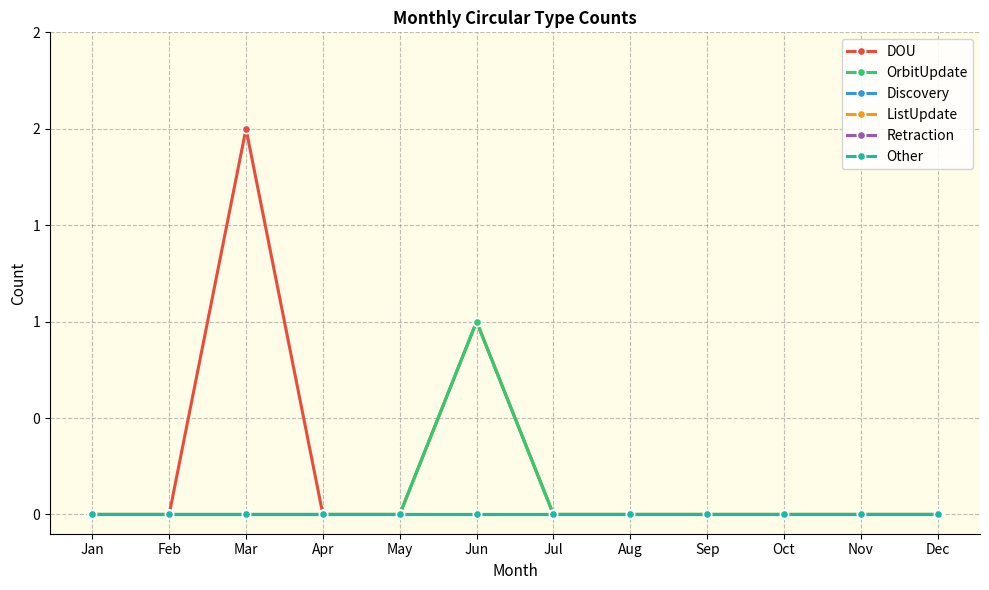

Reading right to left, list all the values displayed in this chart.

DOU: 0	0	0	0	0	0	1	0	0	2	0	0
OrbitUpdate: 0	0	0	0	0	0	1	0	0	0	0	0
Discovery: 0	0	0	0	0	0	0	0	0	0	0	0
ListUpdate: 0	0	0	0	0	0	0	0	0	0	0	0
Retraction: 0	0	0	0	0	0	0	0	0	0	0	0
Other: 0	0	0	0	0	0	0	0	0	0	0	0